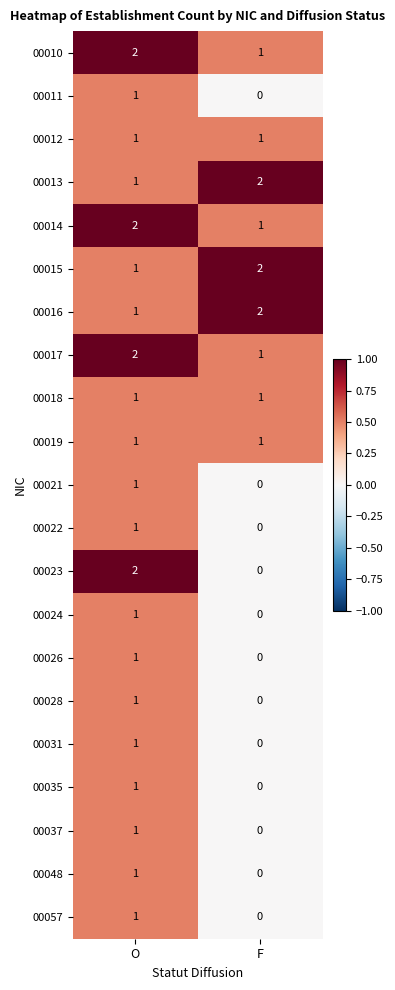

What is the total value across all series at F?

12